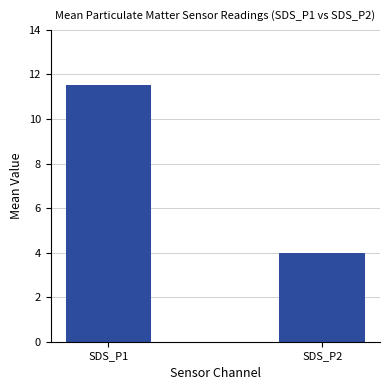

What is the change in value from SDS_P1 to SDS_P2?

-7.5